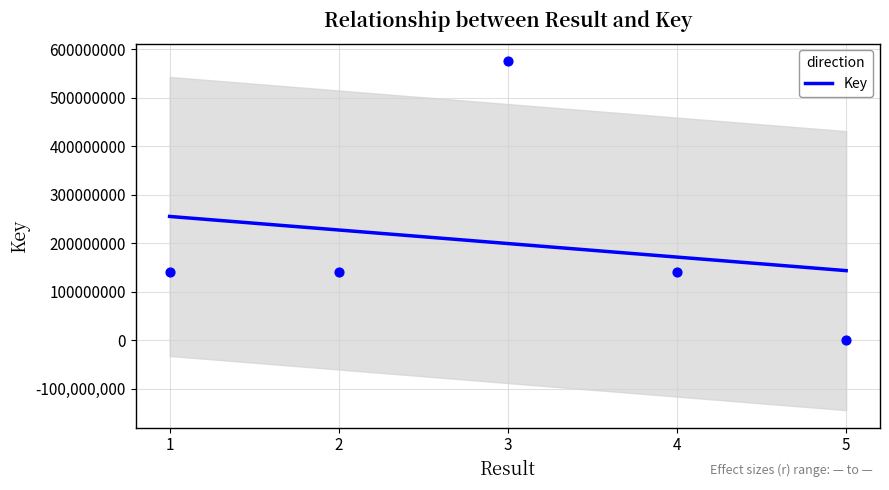

What is the change in value from 2 to 4?

-1937